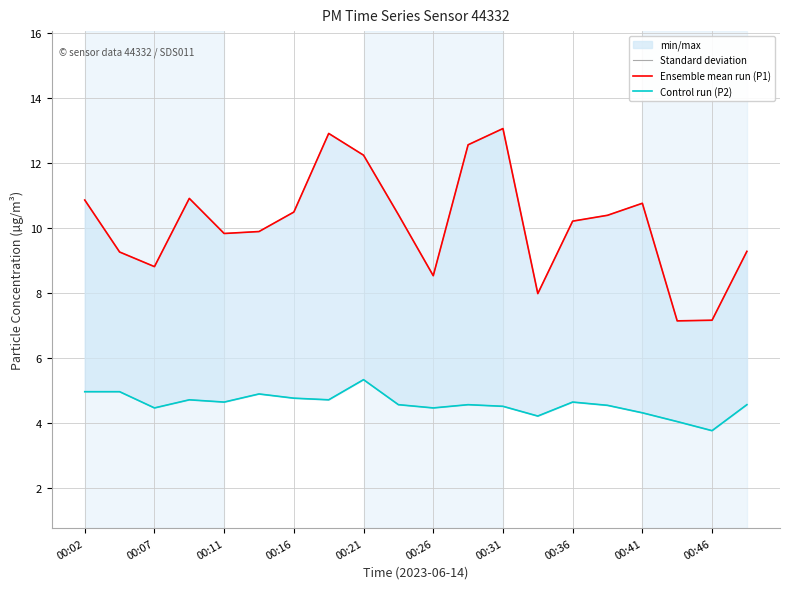

True or false: Standard deviation and Control run (P2) cross at least once.

False